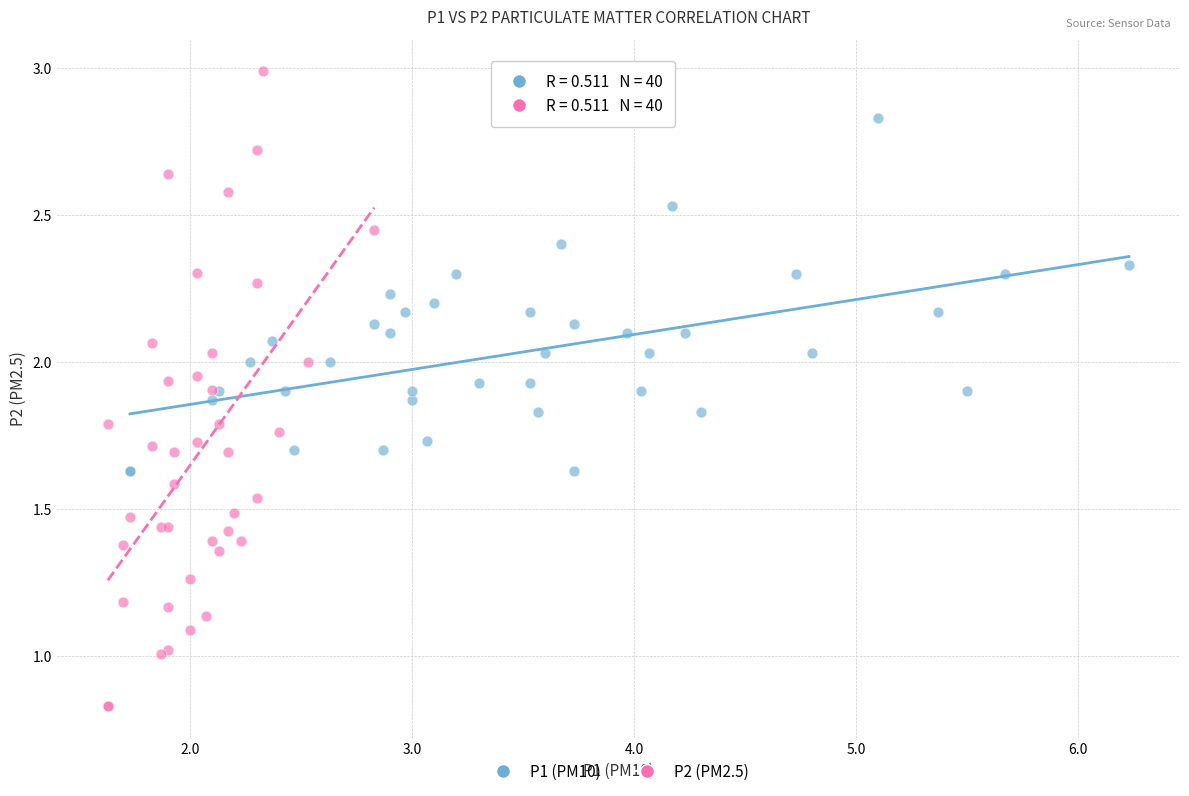

Which series contains the highest Y value?

P2 (PM2.5)